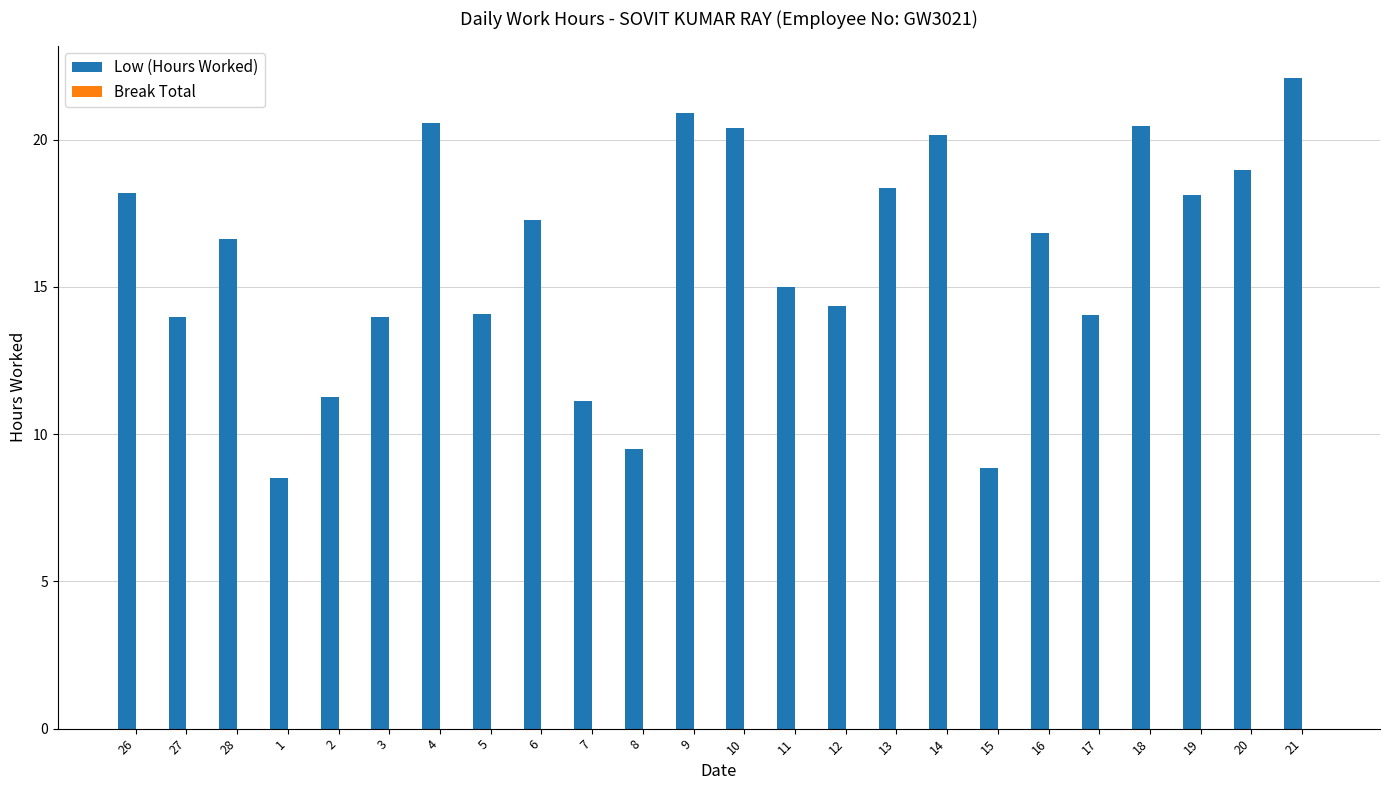

The value at 28 is 16.6. True or false?

True